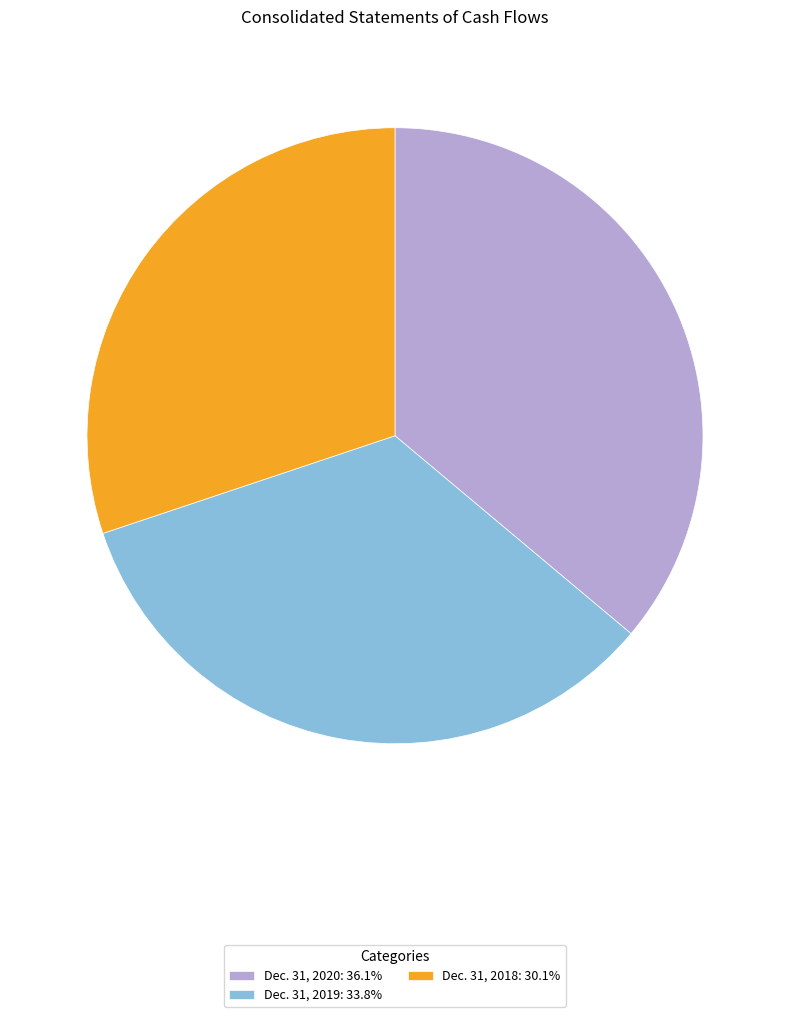

Is it true that Dec. 31, 2018 is 30% of the pie?

True